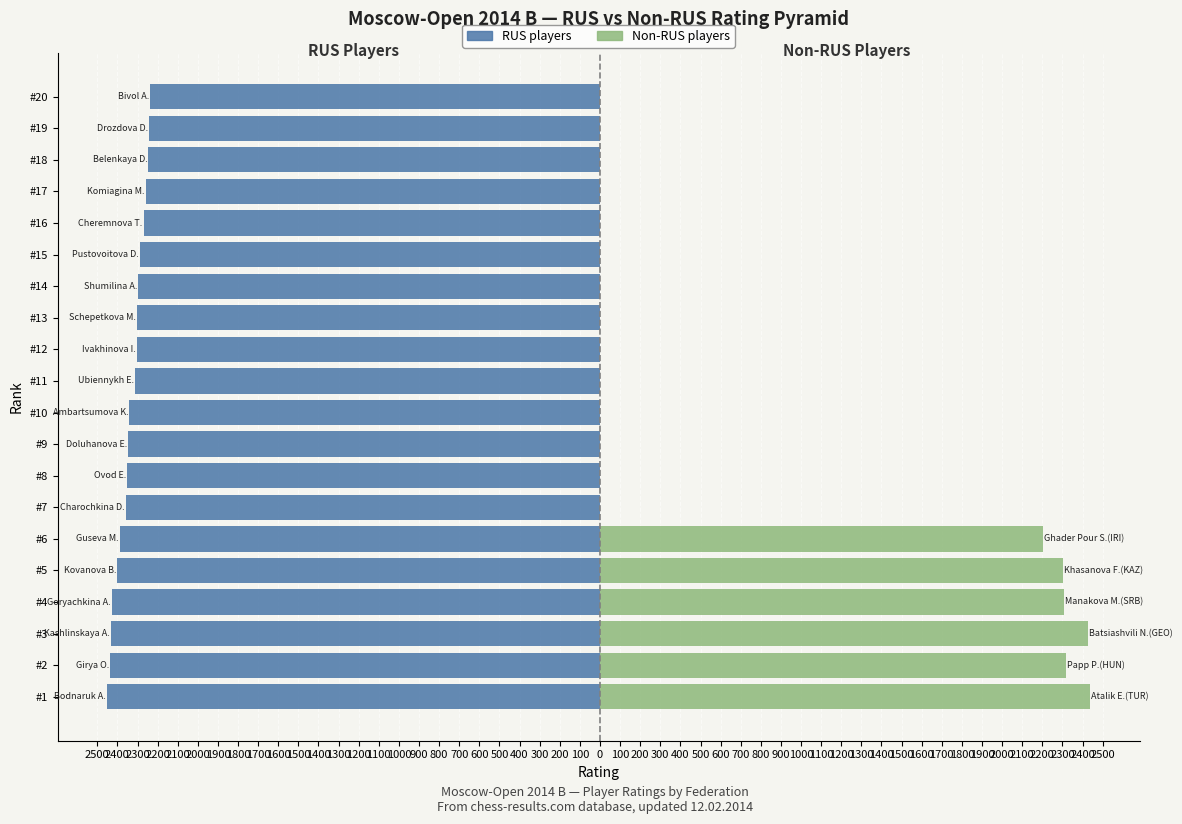

What is the sum of all Non-RUS players values?

13995